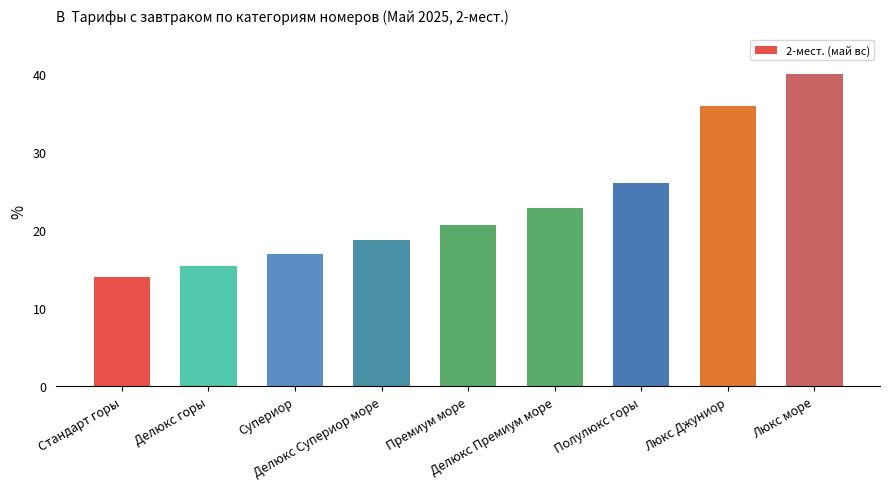

Reading right to left, list all the values displayed in this chart.

Люкс море=40.0	Люкс Джуниор=35.9	Полулюкс горы=26.1	Делюкс Премиум море=22.9	Премиум море=20.7	Делюкс Супериор море=18.7	Супериор=17.0	Делюкс горы=15.4	Стандарт горы=14.0